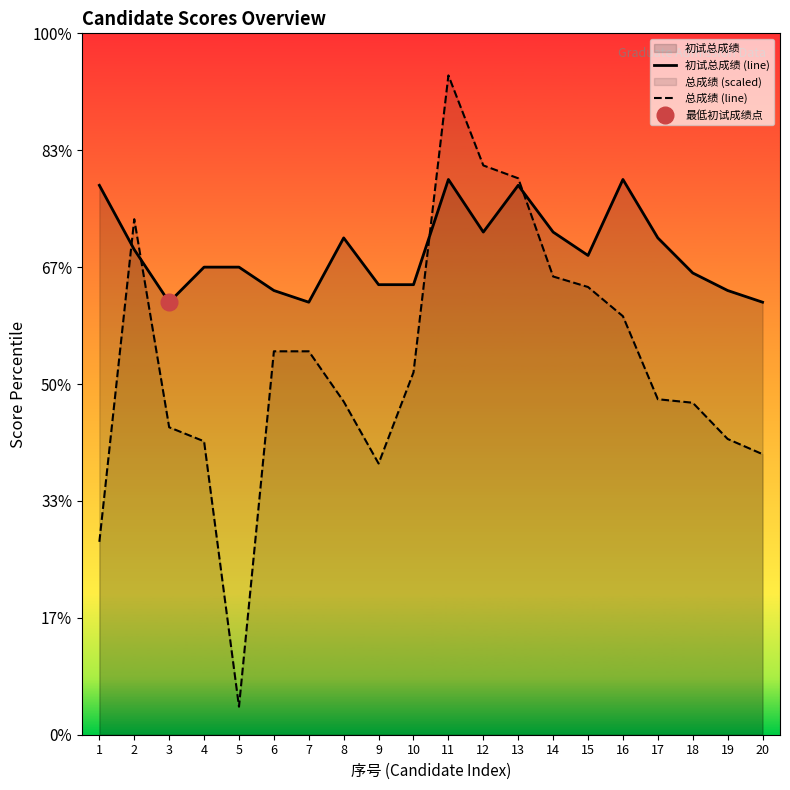

In 初试总成绩 (line), how many points are lower than both neighbors (excluding endpoints)?

4